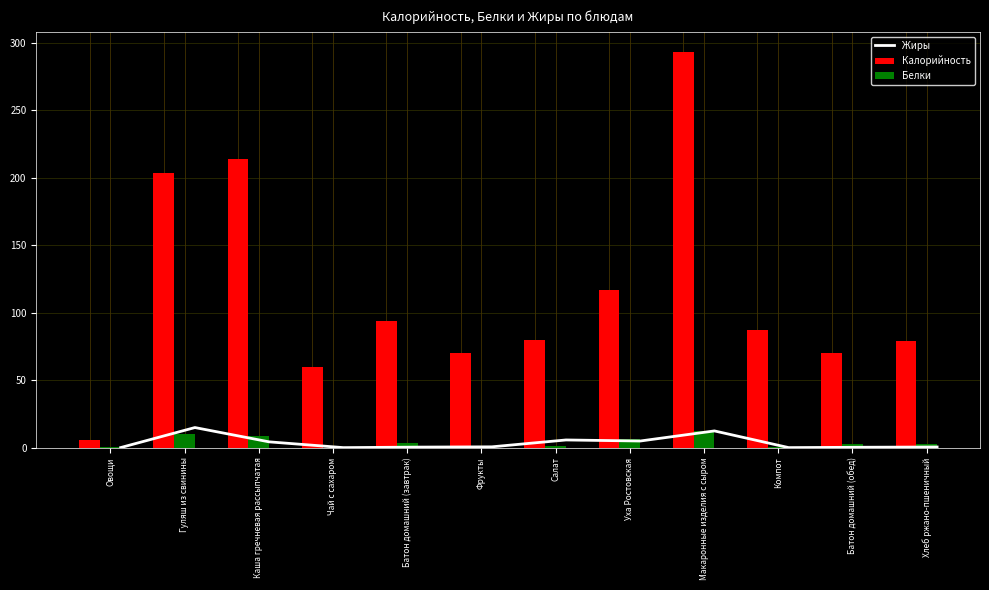

The Калорийность series shows 60.0 at Чай с сахаром. True or false?

True